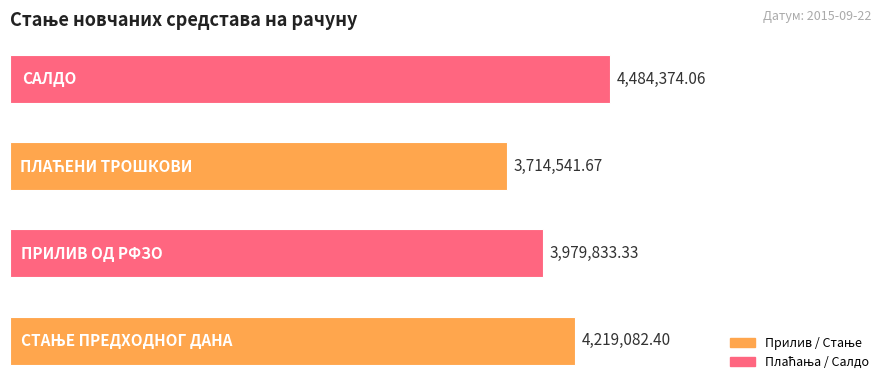

Does the chart contain any negative values?

No